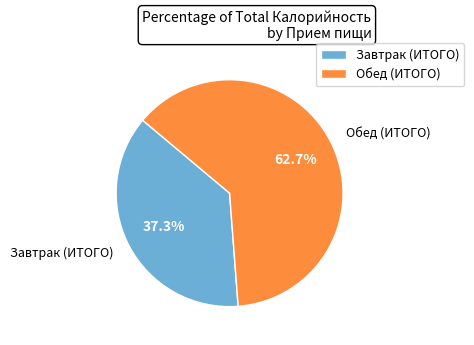

To the nearest percent, what portion does Обед (ИТОГО) represent?

63%